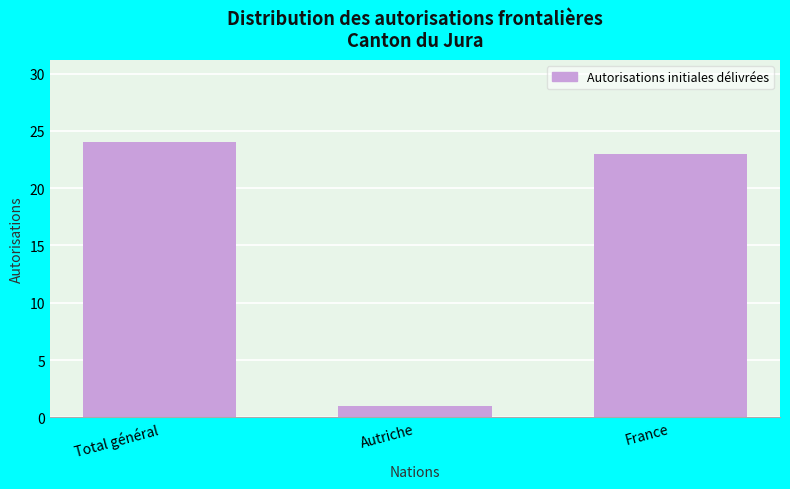

Reading left to right, what are all the values shown in this chart?

Total général=24	Autriche=1	France=23